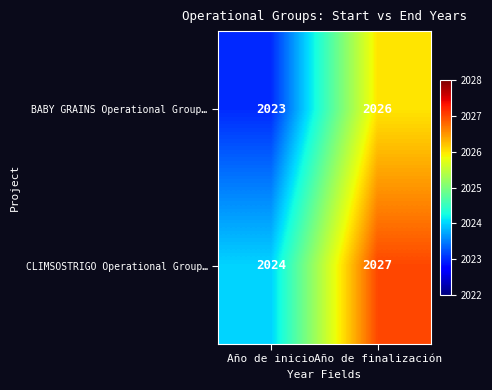

Which series has the largest total across all categories?

CLIMSOSTRIGO Operational Group…